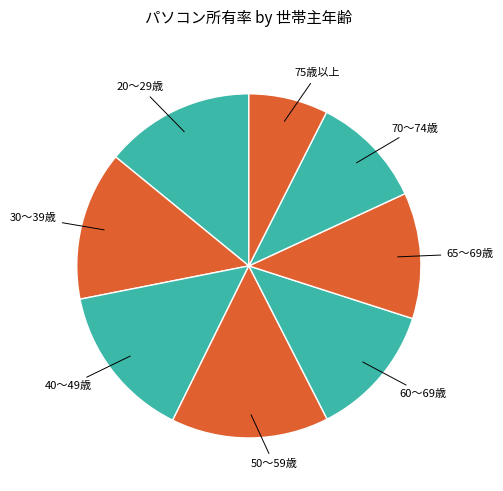

Approximately how many times larger is the value at 75歳以上 compared to 40～49歳?

0.5